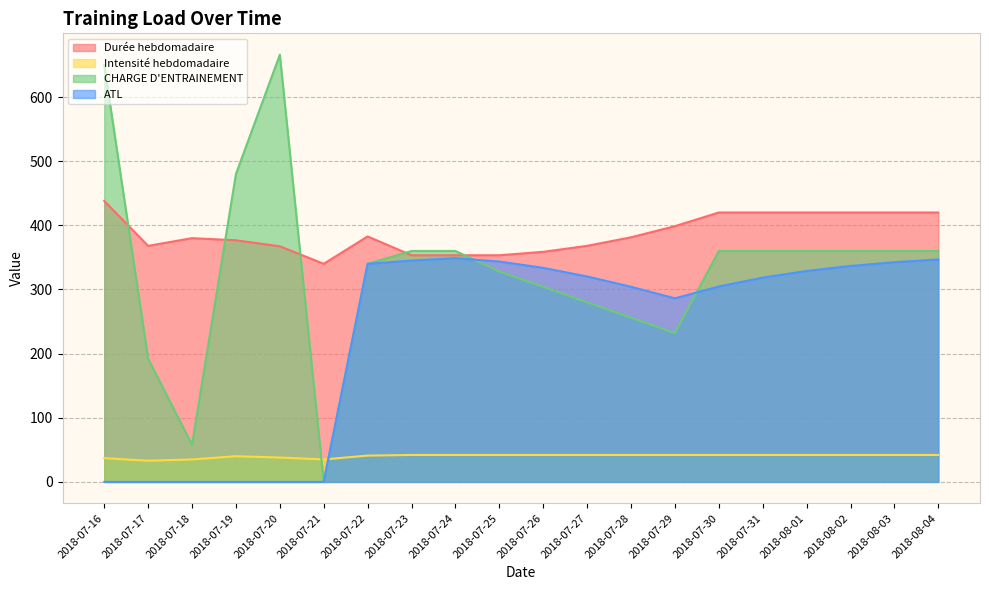

What is the total value across all series at 2018-08-04?

1168.9